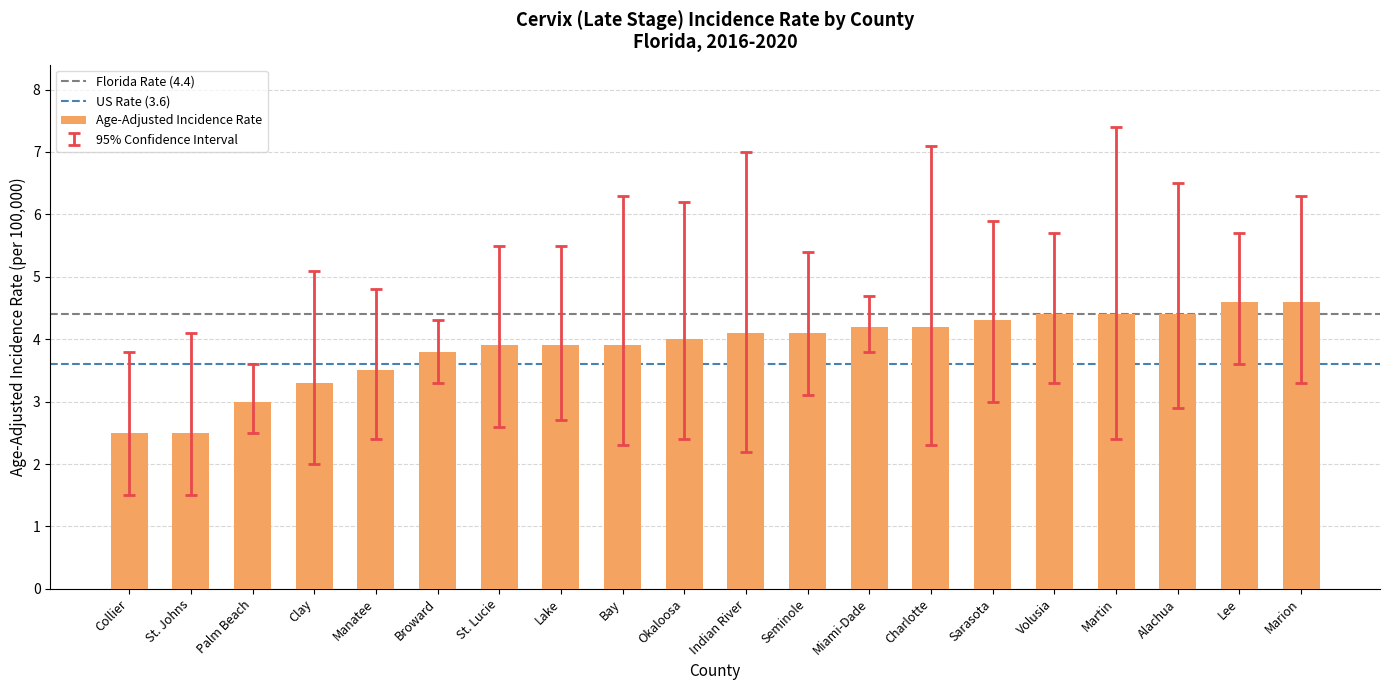

What is the average value?

3.9